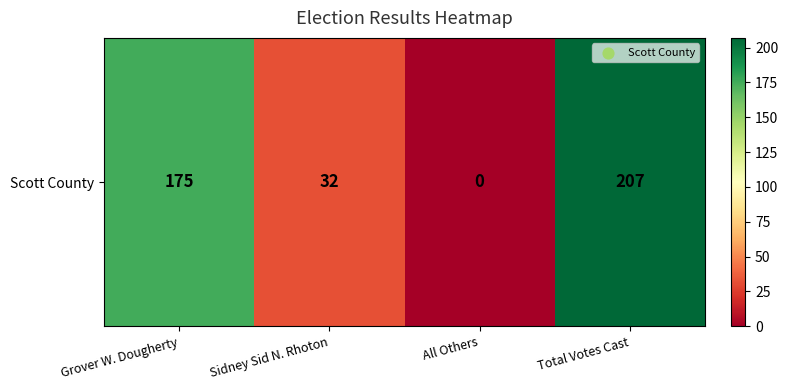

List the labels in order of value, largest first.

Total Votes Cast, Grover W. Dougherty, Sidney Sid N. Rhoton, All Others